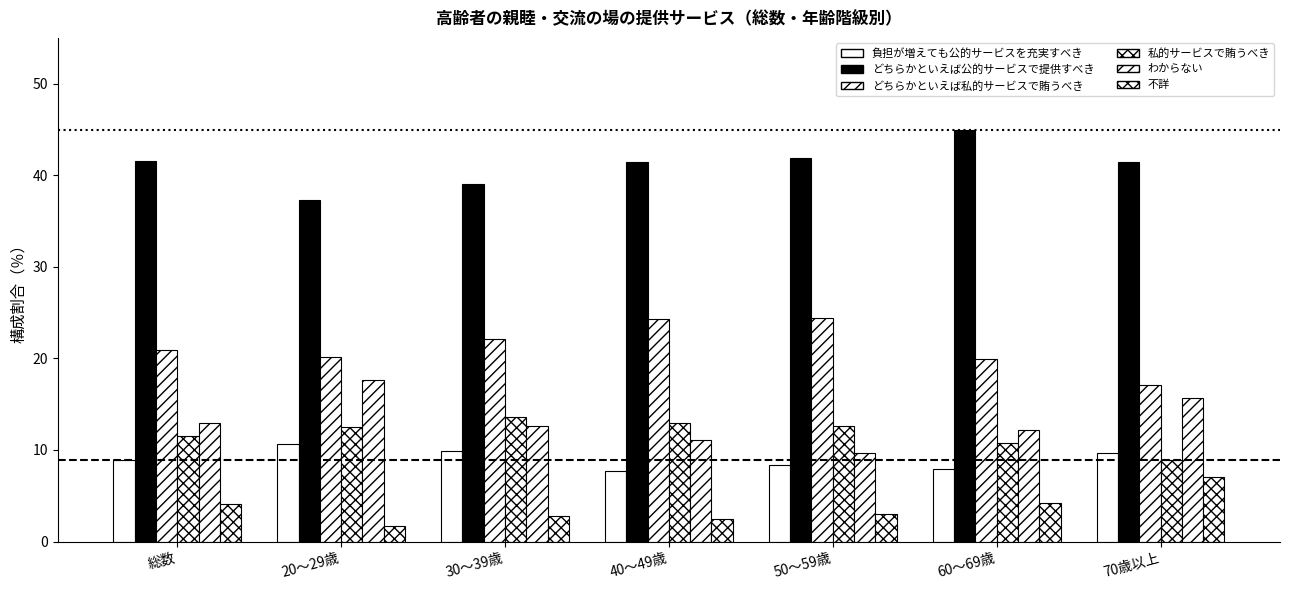

Which category has the highest value in the 私的サービスで賄うべき series?

30～39歳